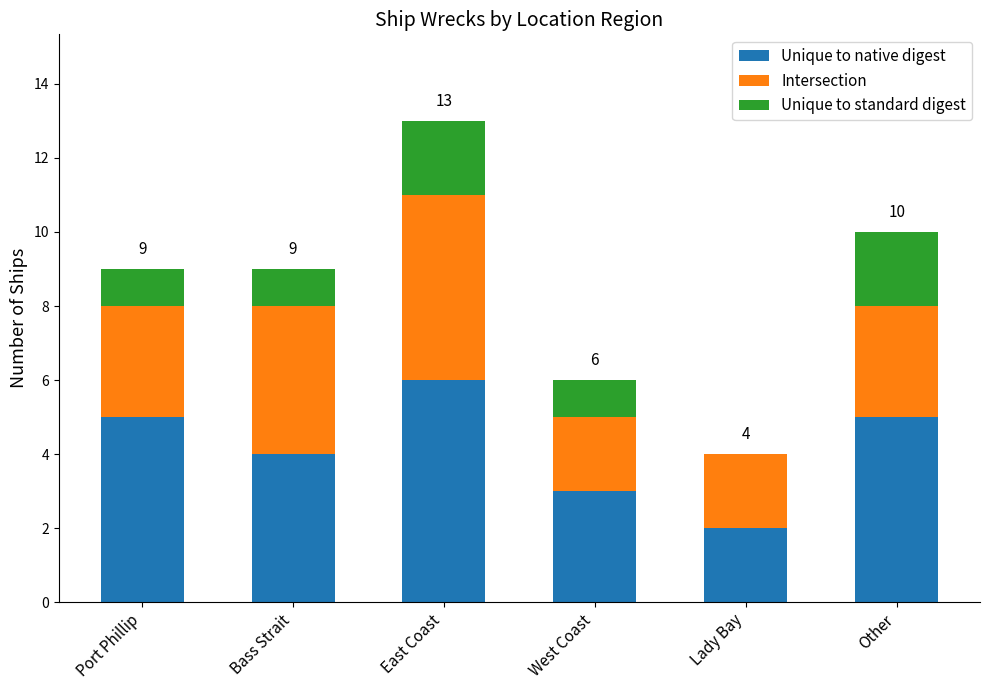

What is the approximate value of Unique to native digest at West Coast?

3